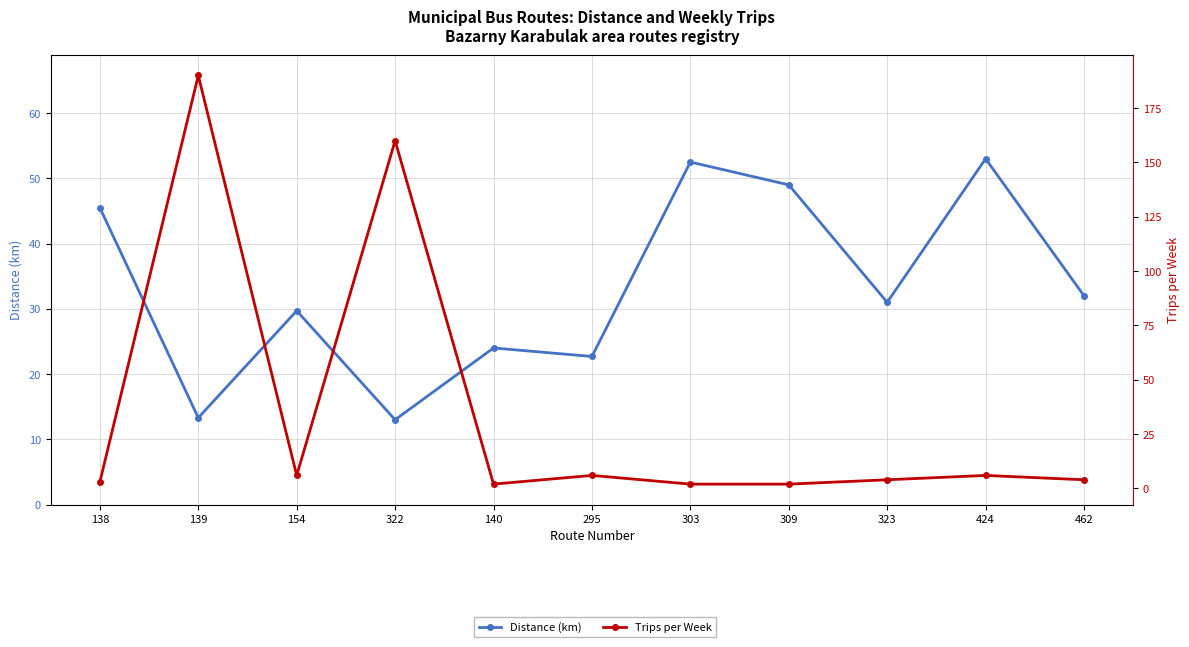

How many interior local valleys does the Trips per Week series have?

2